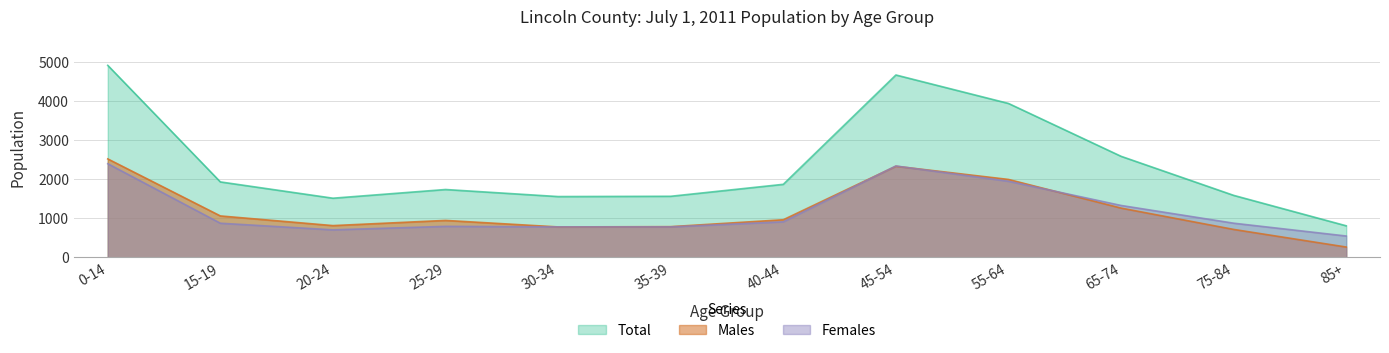

At which category is the sum across all series the highest?

0-14